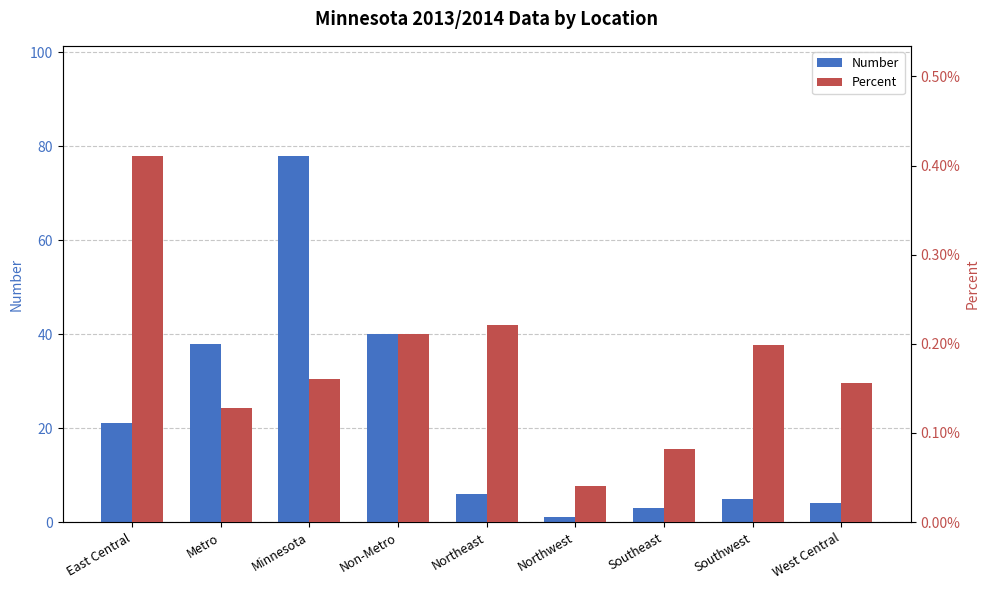

What is the difference between the highest and lowest values at Northeast?

6.0